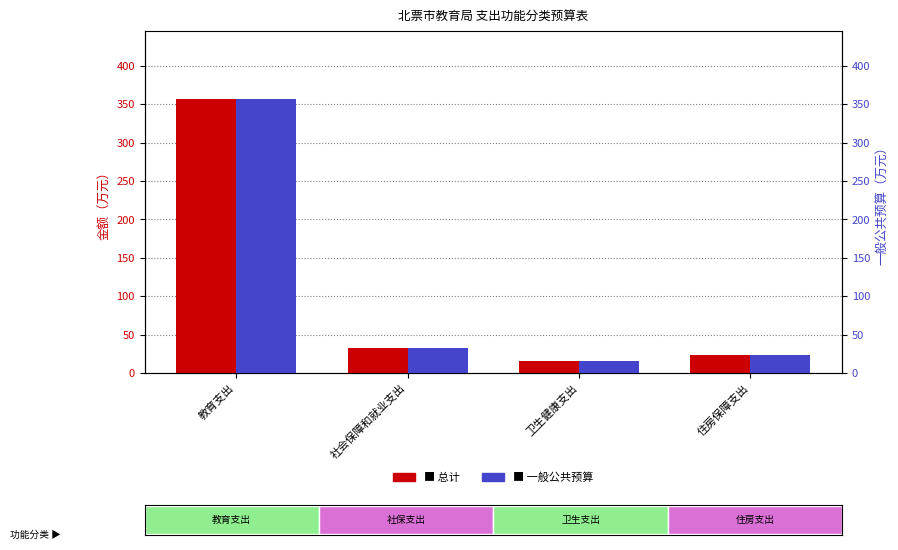

Is it true that 一般公共预算 equals 31.9 at 社会保障和就业支出?

True